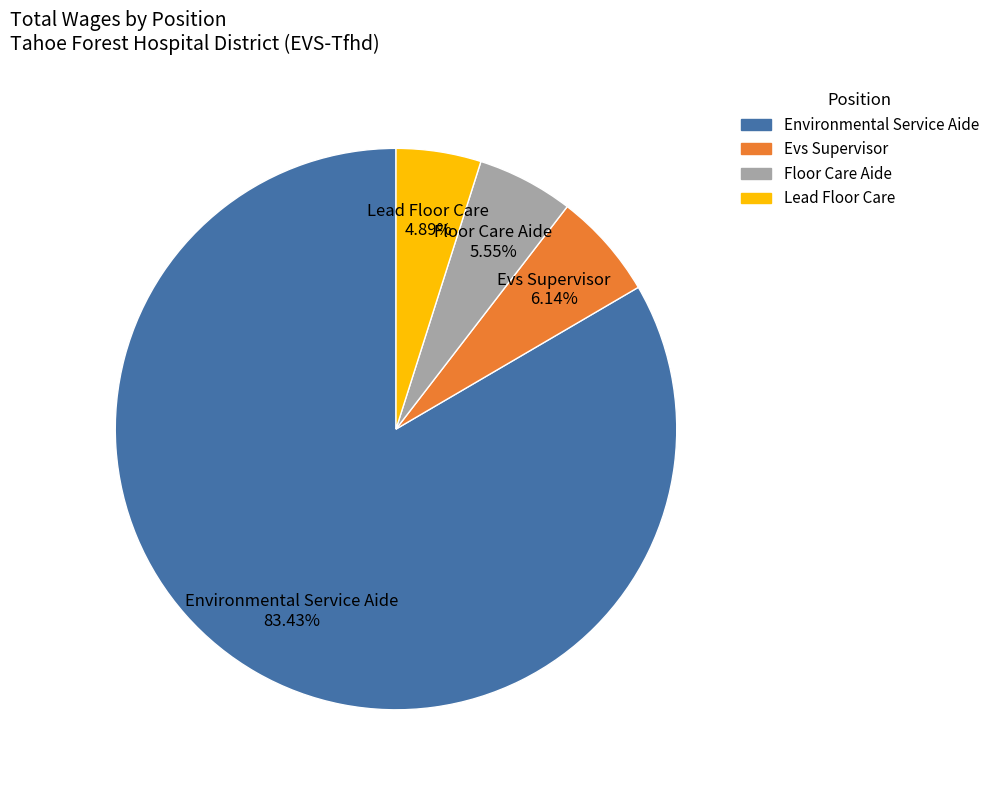

To the nearest percent, what portion does Lead Floor Care represent?

5%